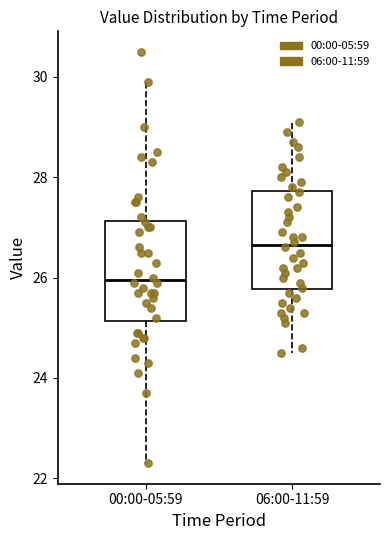

Where does the lower whisker of the box for 00:00-05:59 end on the y-axis? The values are not printed on the chart, so give them approximately, as read against the axis.

22.4